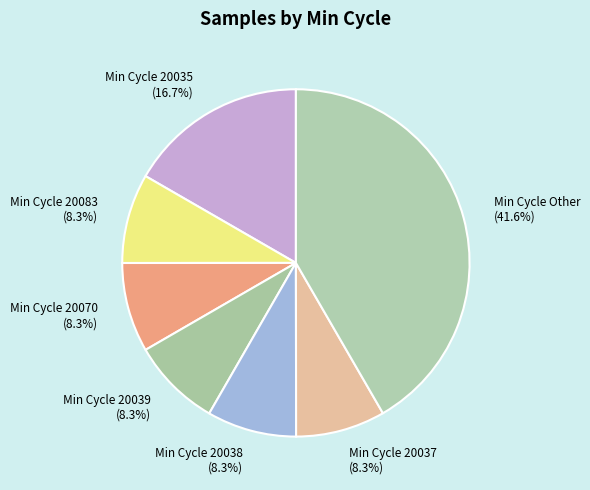

Which category has the biggest portion of the pie?

Min Cycle Other (41.6%)